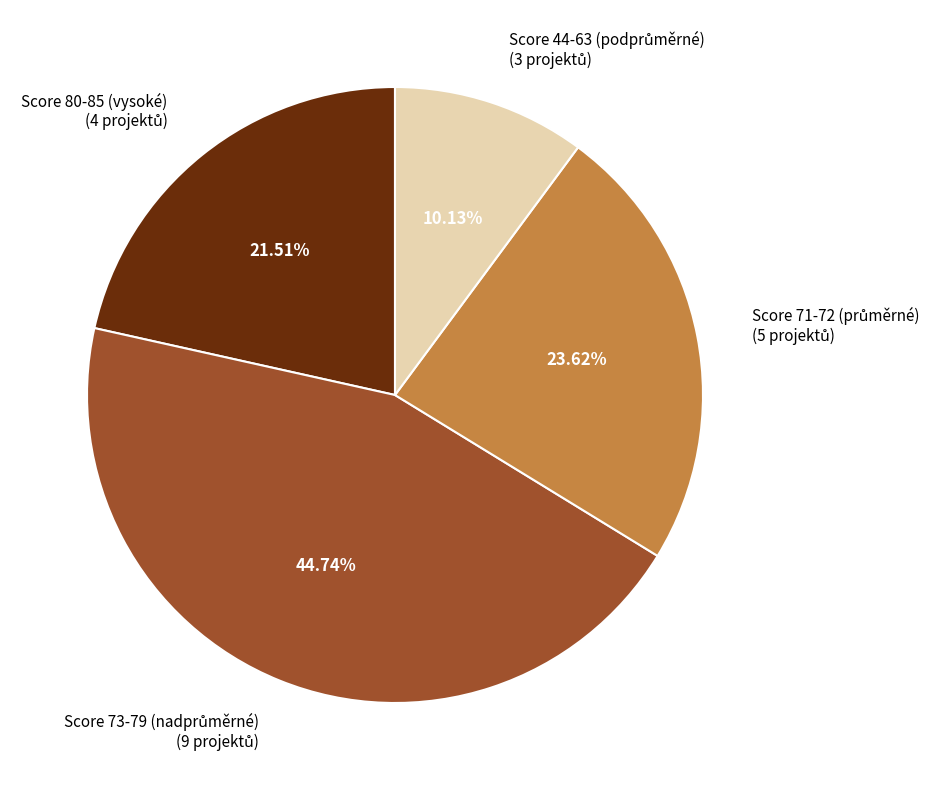

Does any single category account for the majority?

No